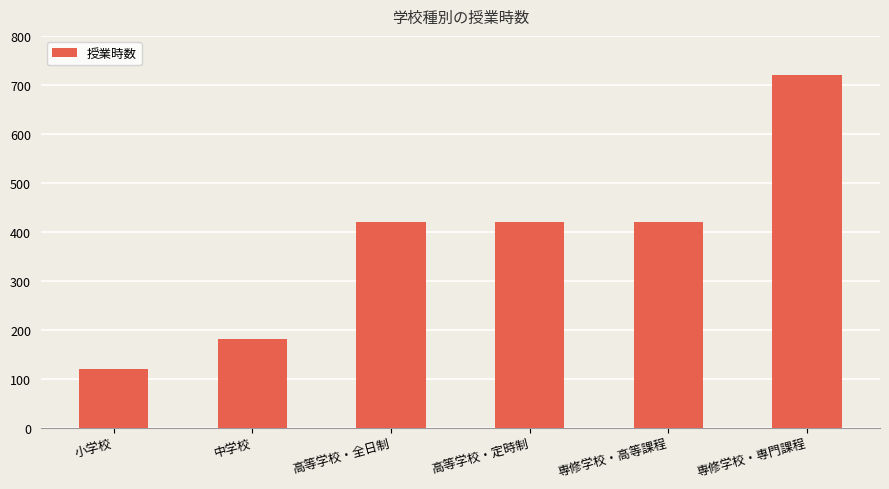

Reading right to left, what are all the values shown in this chart?

720	420	420	420	180	120